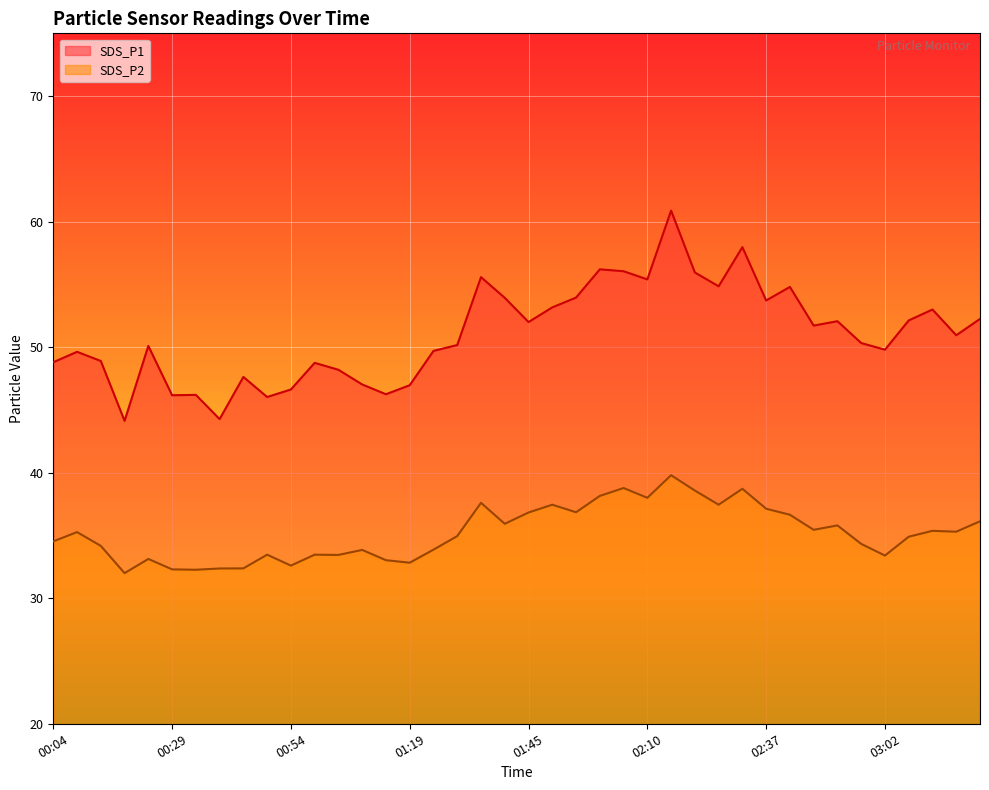

What is the total value across all series at 03:08?

87.0